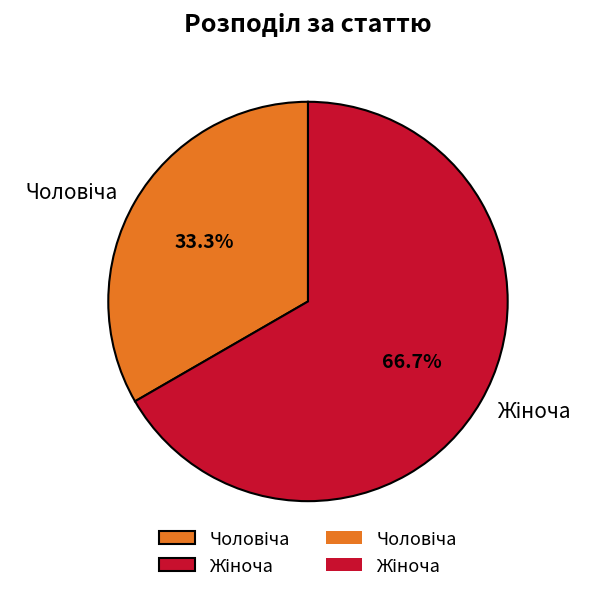

Is there a majority slice in this chart?

Yes